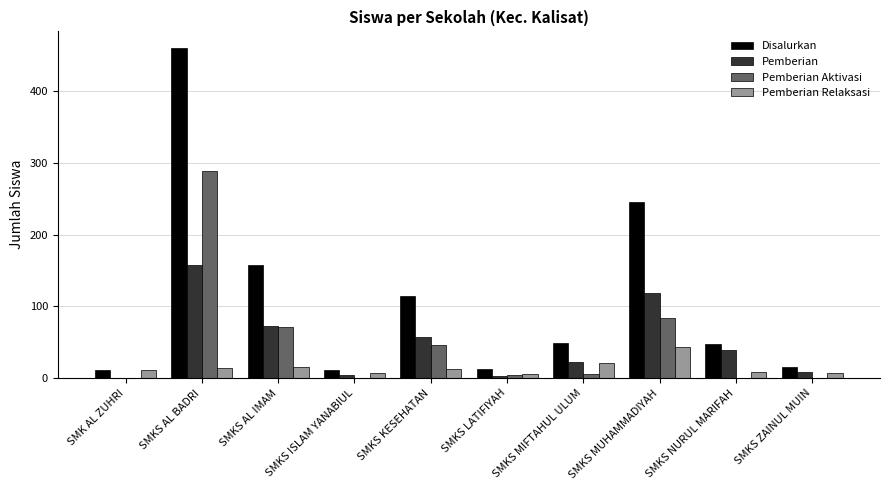

Which series has the largest range (max minus min)?

Disalurkan